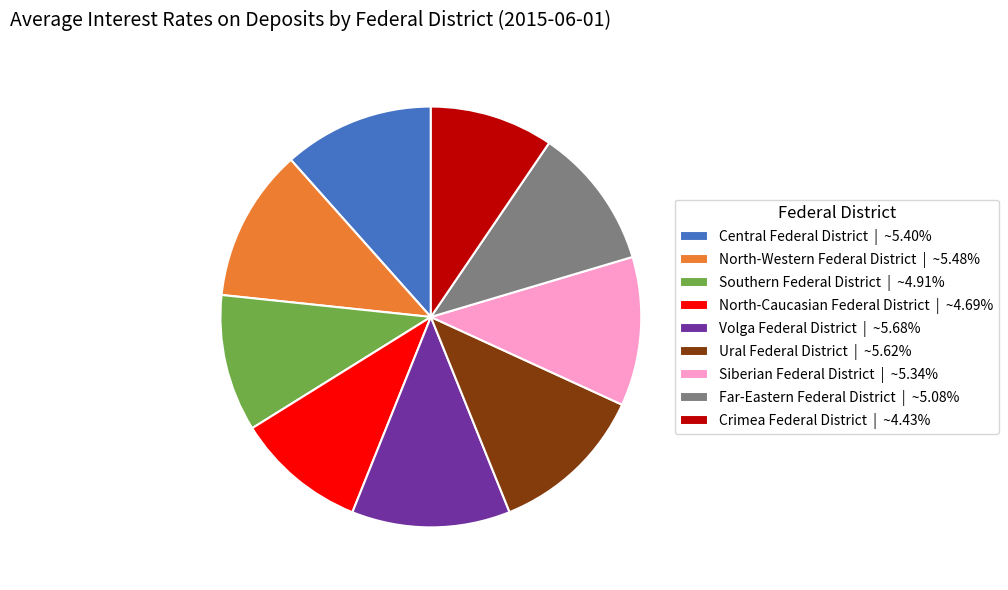

Is the sum of Central Federal District | ~5.40% and Far-Eastern Federal District | ~5.08% greater than half?

No